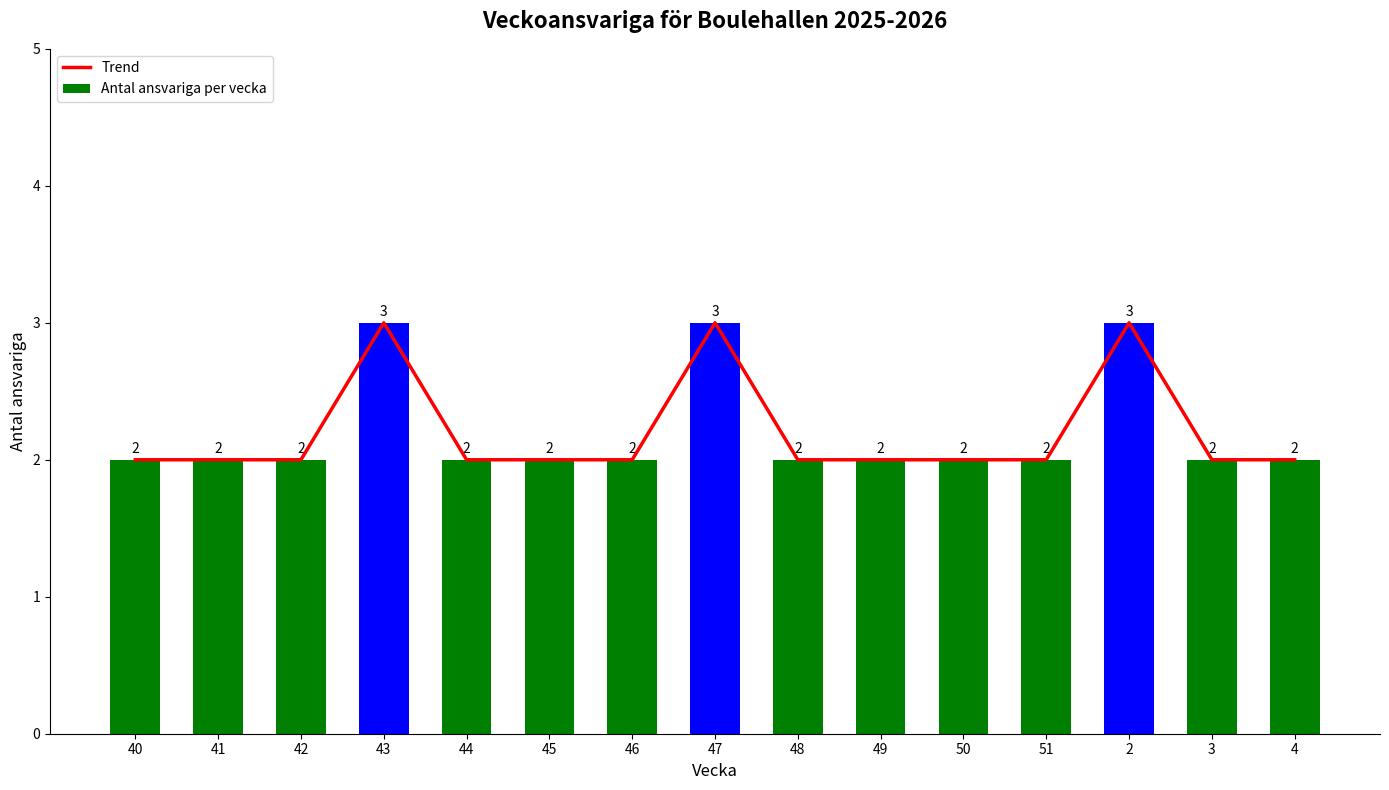

What is the smallest value displayed?

2